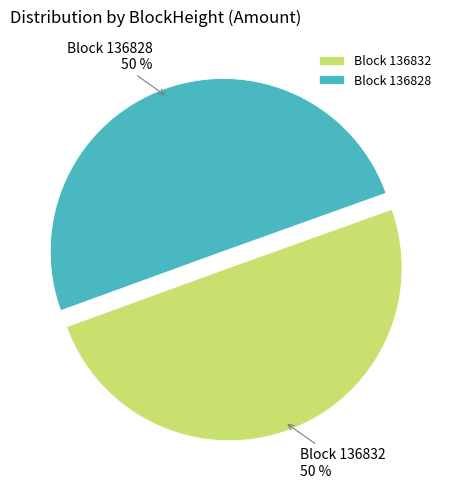

To the nearest percent, what is the average slice percentage?

50%